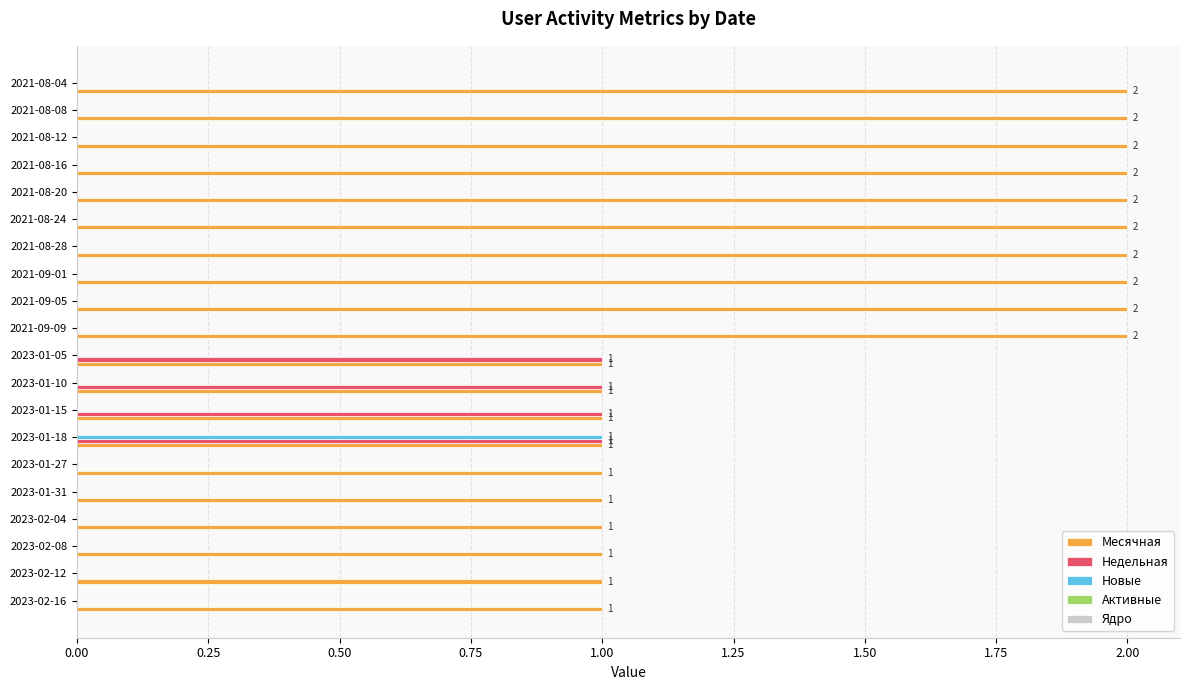

At which category is the sum across all series the highest?

2023-01-18